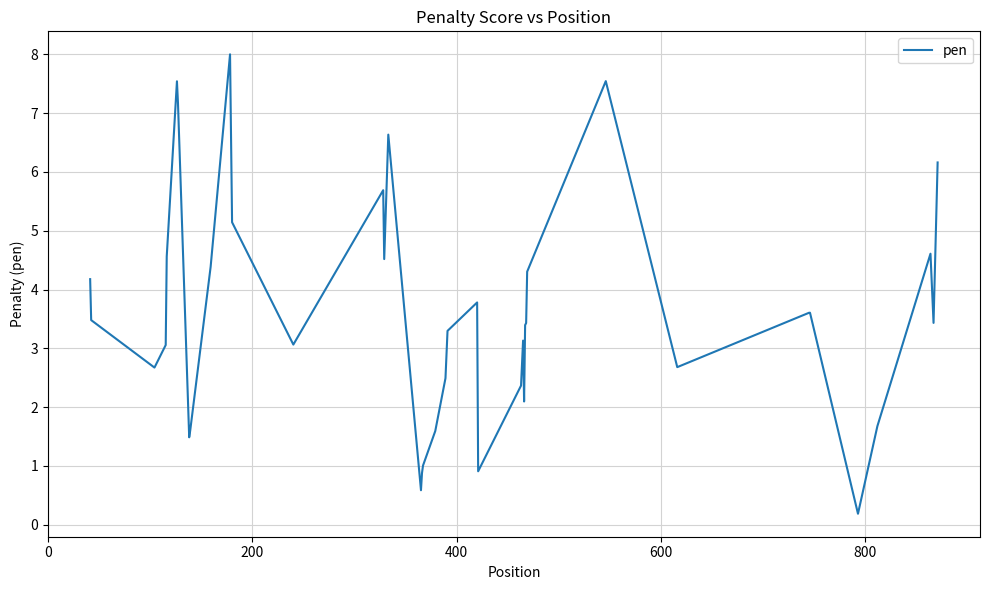

Is this an area chart (filled region under the line)?

No